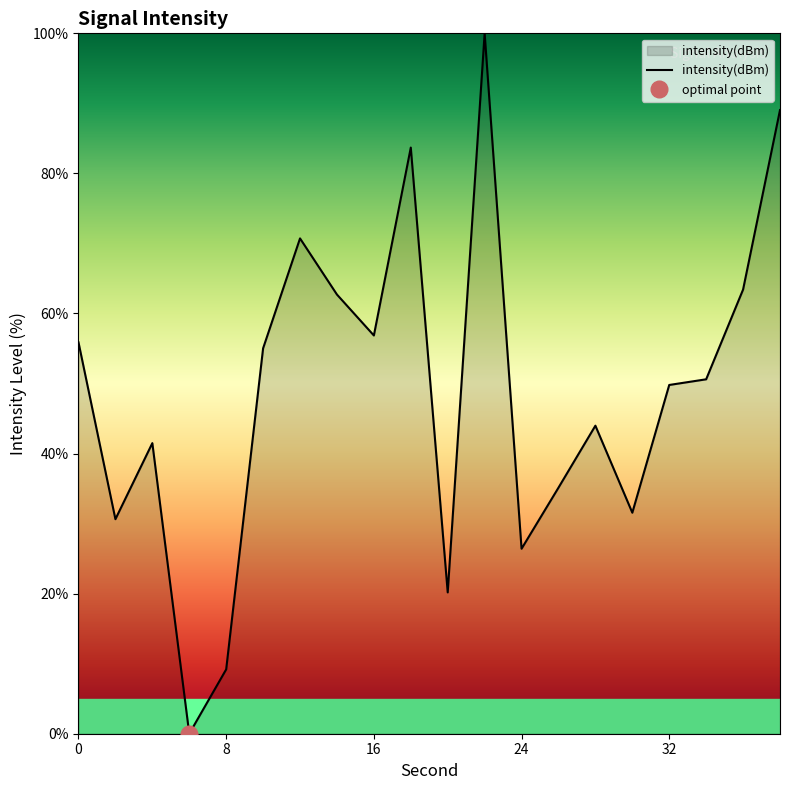

How many categories are shown in the chart?

20